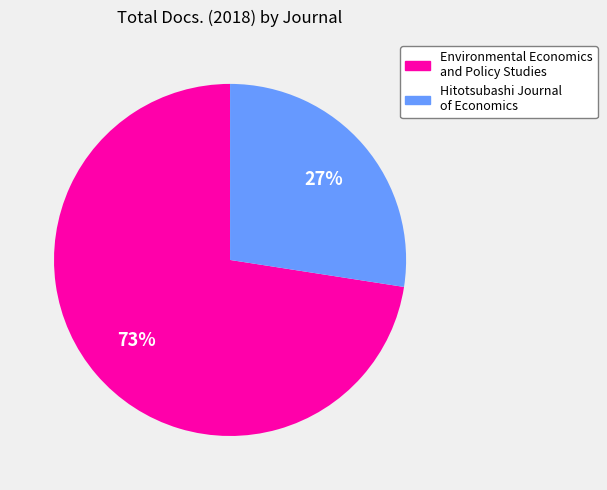

Is the sum of Hitotsubashi Journal of Economics and Environmental Economics and Policy Studies greater than half?

Yes